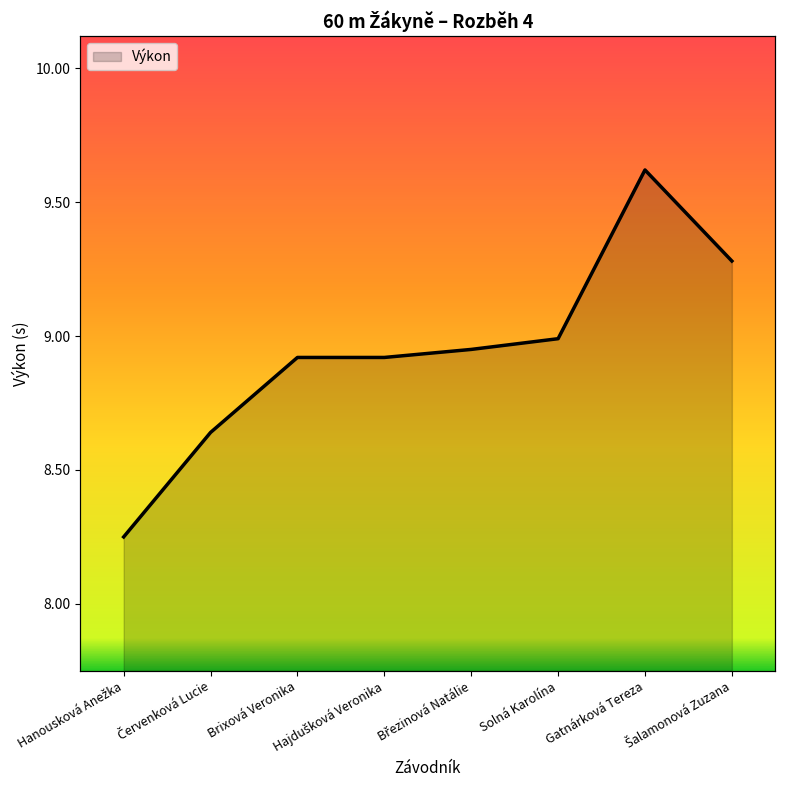

What is the smallest value displayed?

8.2